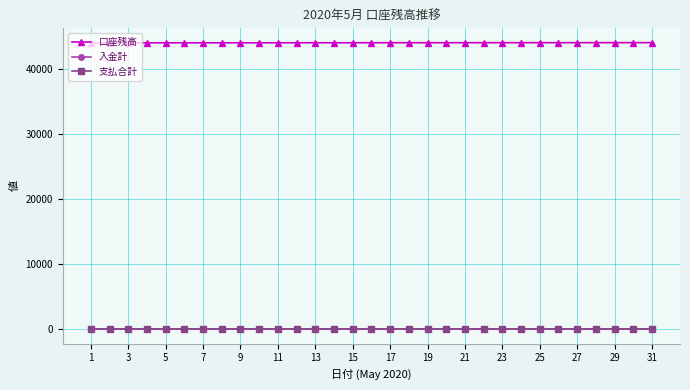

Is this an area chart (filled region under the line)?

No